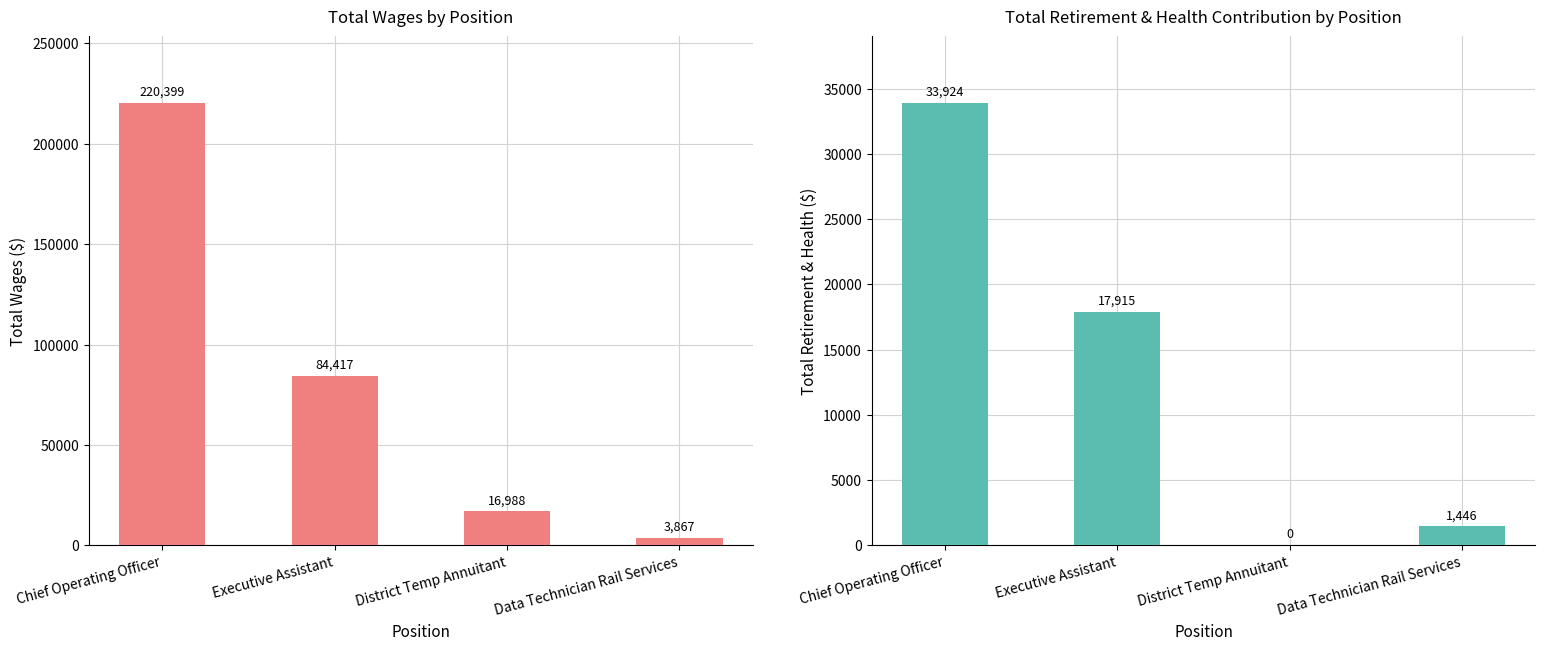

What is the value of the Total Wages bar at the 2nd from the left?

84417